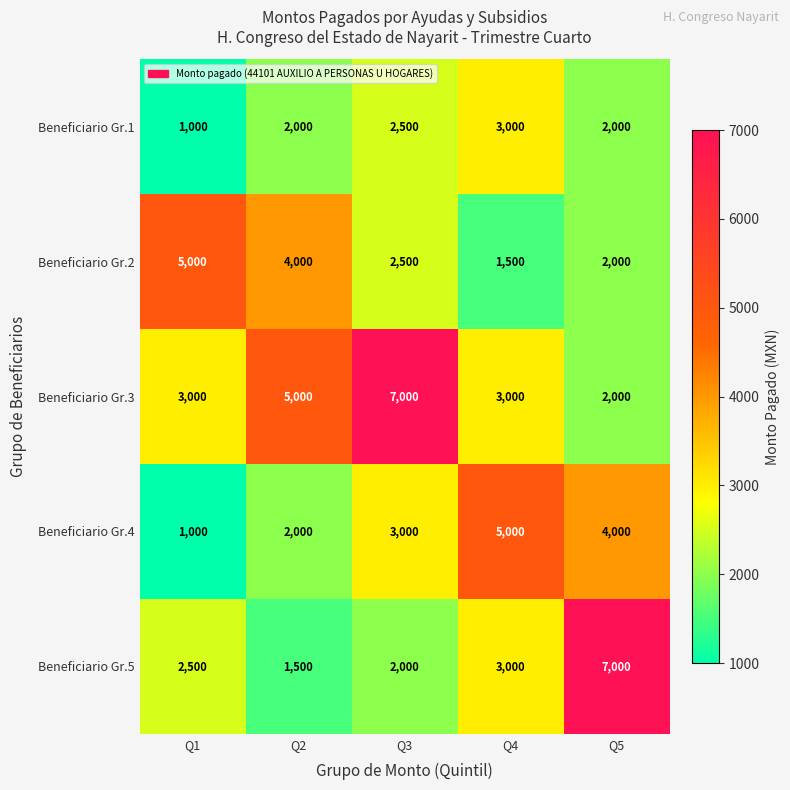

The value of Beneficiario Gr.1 at Q1 is 1385. True or false?

False